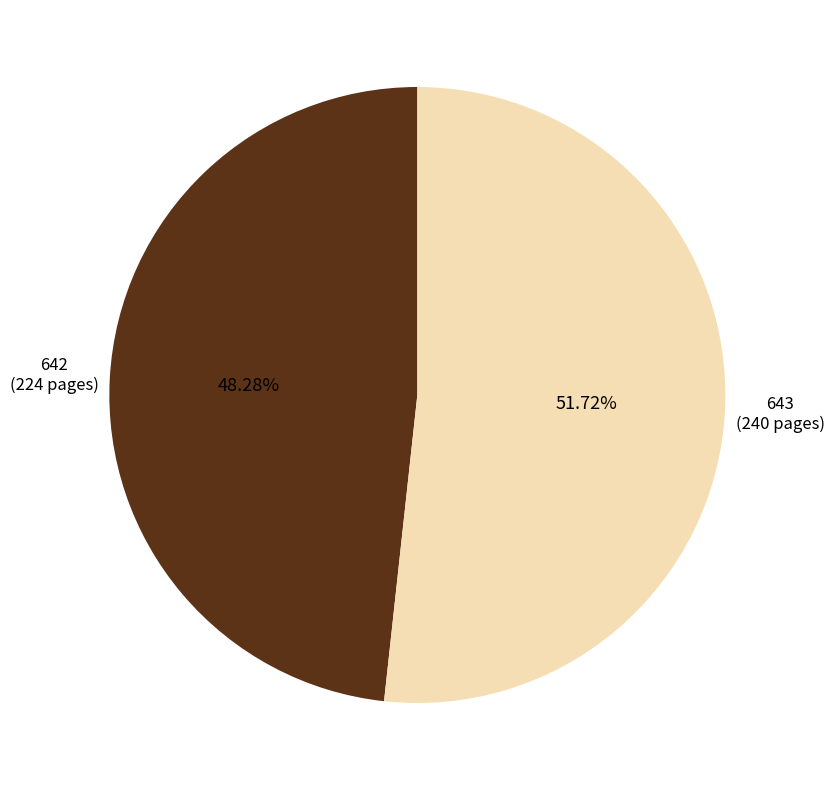

To the nearest percent, what portion does 642 represent?

48%